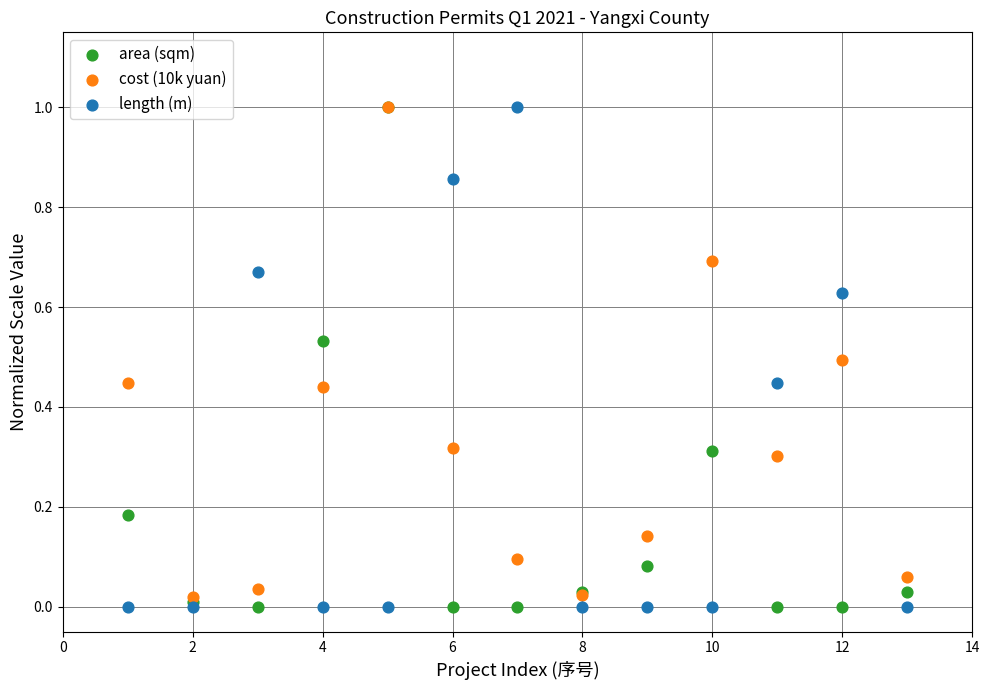

What are all the series names shown in the legend?

area (sqm), cost (10k yuan), length (m)